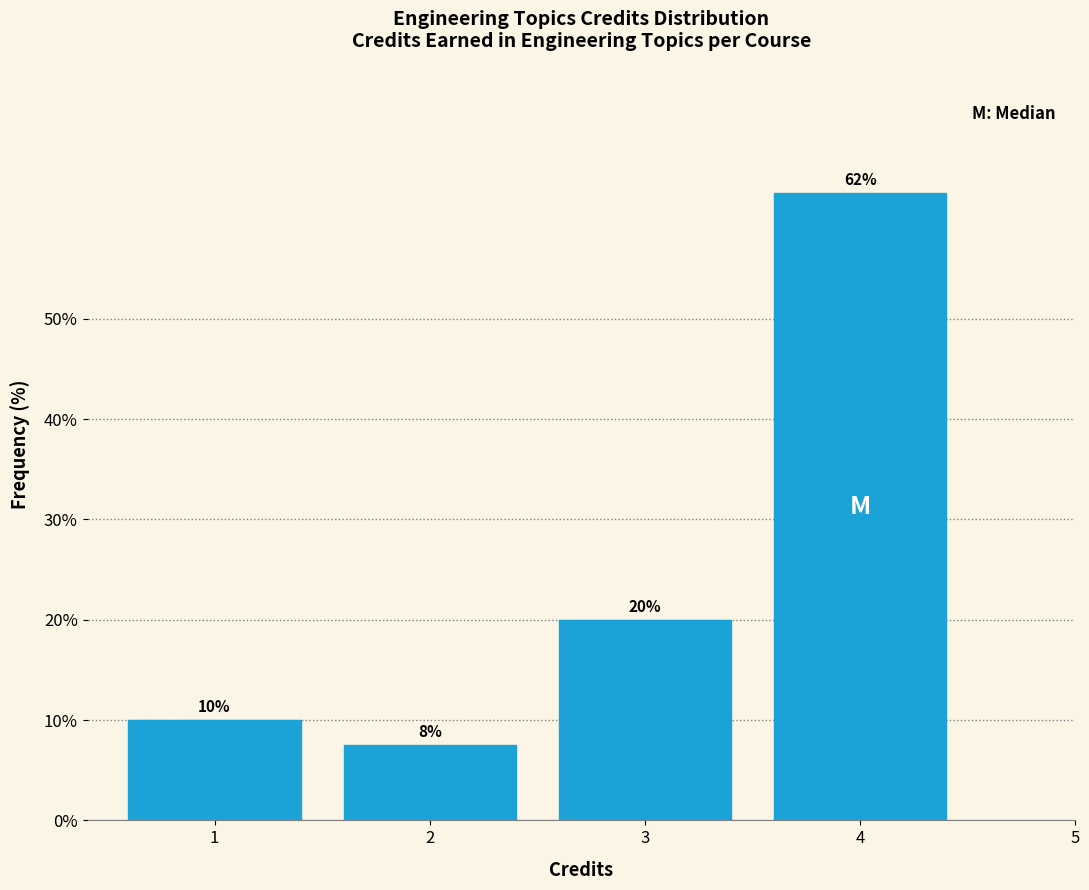

What is the sum of all values?

100.0